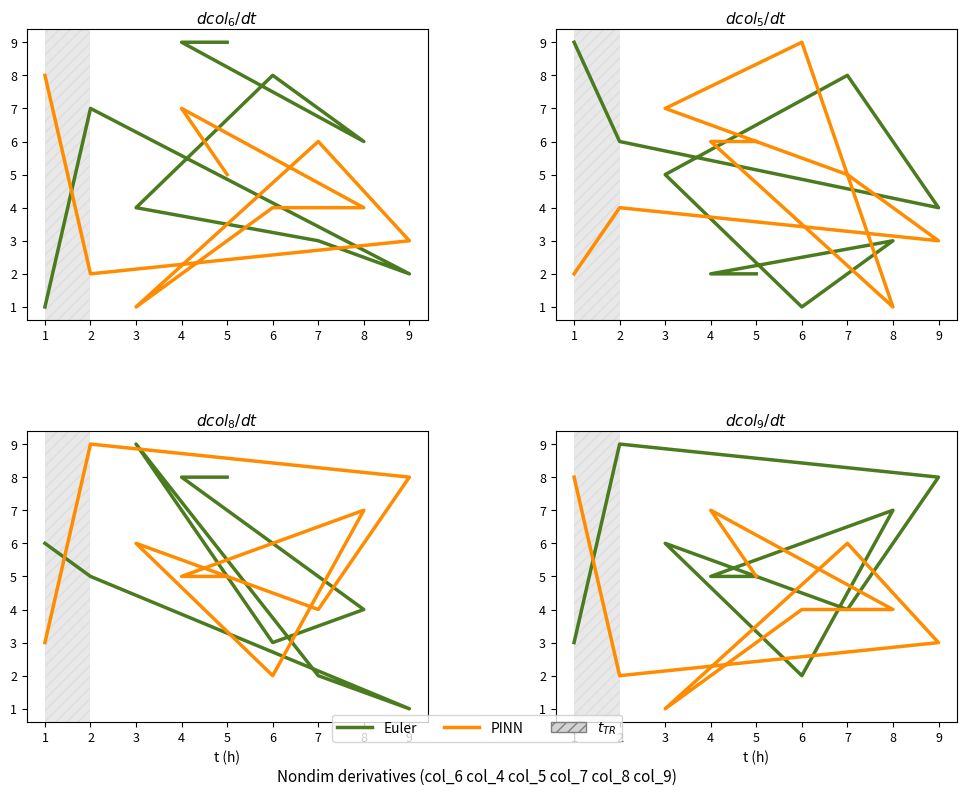

How many times do PINN and Euler cross each other?

6